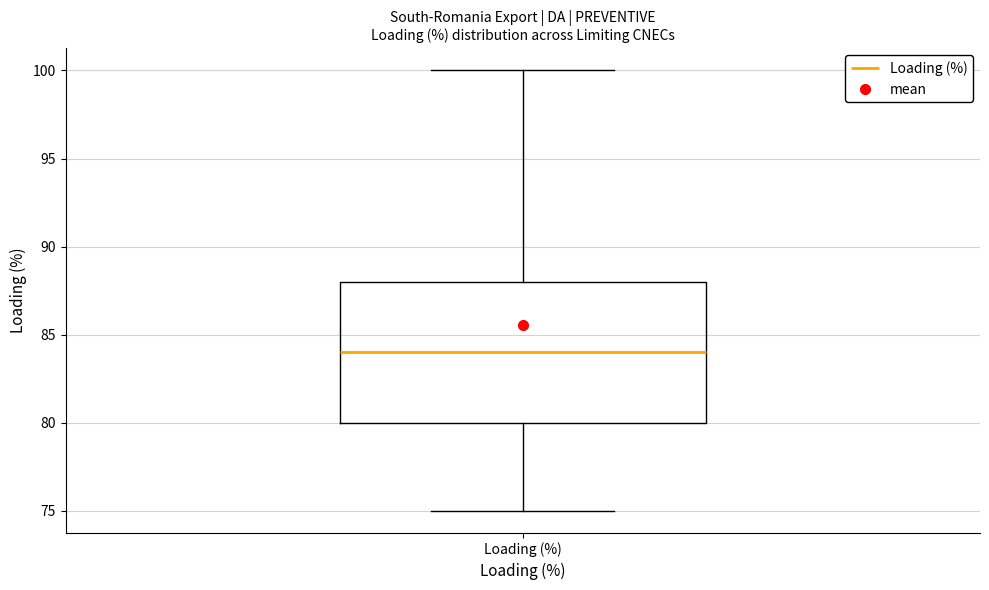

Where is the upper edge of the box for Loading (%) on the y-axis? The values are not printed on the chart, so give them approximately, as read against the axis.

88